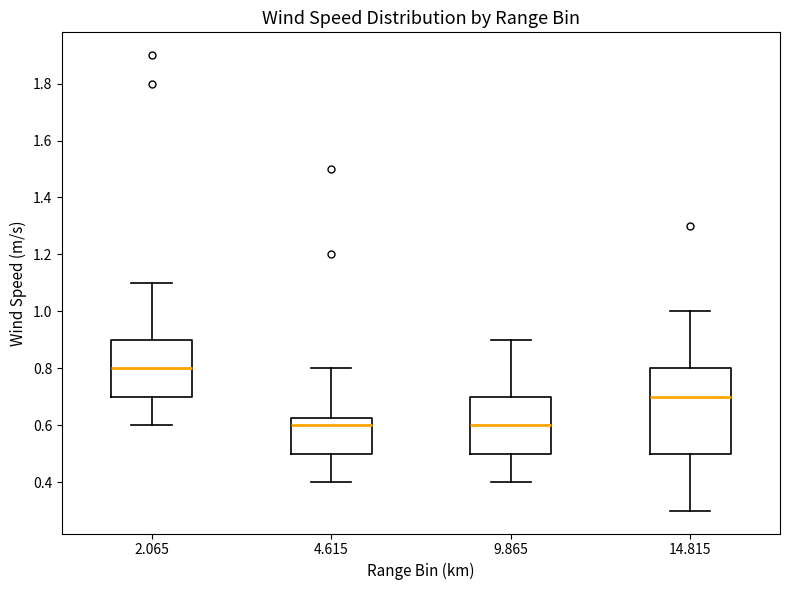

Where does the median line of the box at x = 2.065 sit on the y-axis? The values are not printed on the chart, so give them approximately, as read against the axis.

0.80